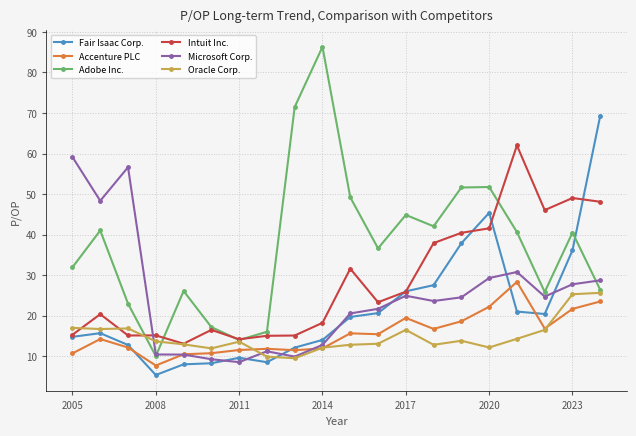

In Adobe Inc., how many points are higher than both neighbors (excluding endpoints)?

6